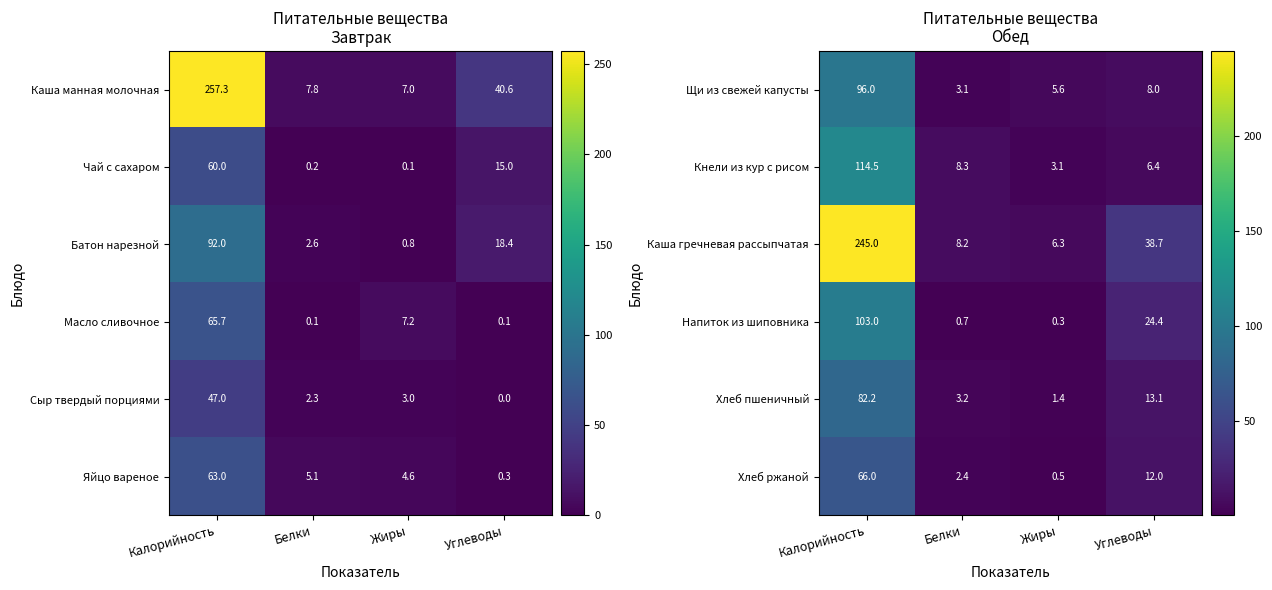

What is the difference between the maximum and minimum values in the Хлеб пшеничный series?

80.8